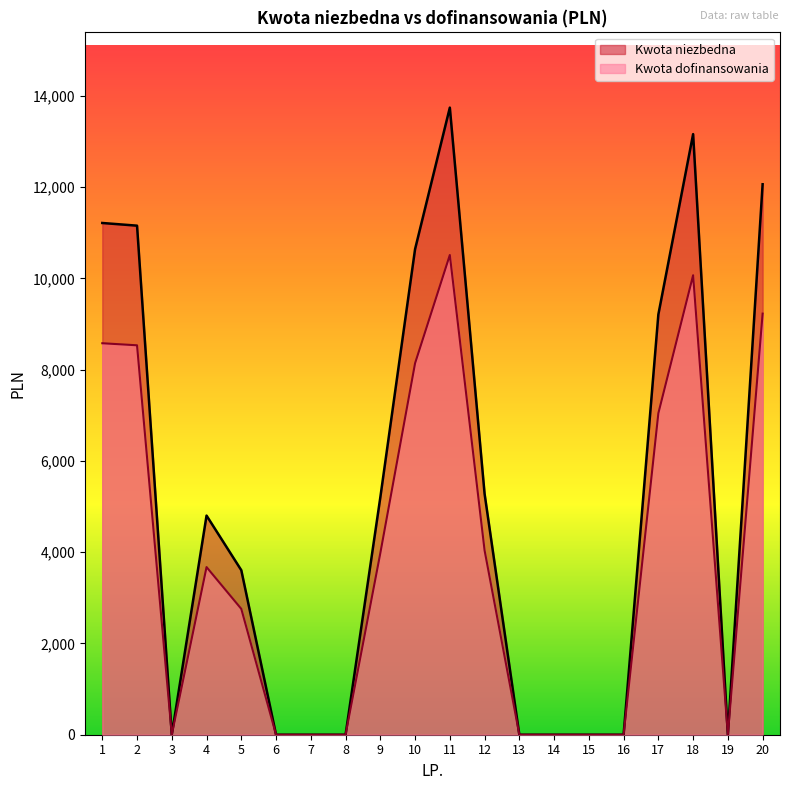

Reading left to right, transcribe all the data shown in this chart.

Kwota niezbedna: 11214.0	11155.3	0.0	4802.0	3604.5	0.0	0.0	0.0	5200.9	10641.1	13742.2	5280.0	0.0	0.0	0.0	0.0	9209.1	13161.3	0.0	12062.7
Kwota dofinansowania: 8578.7	8533.8	0.0	3673.5	2757.5	0.0	0.0	0.0	3978.7	8140.4	10512.8	4039.2	0.0	0.0	0.0	0.0	7044.9	10068.4	0.0	9228.0